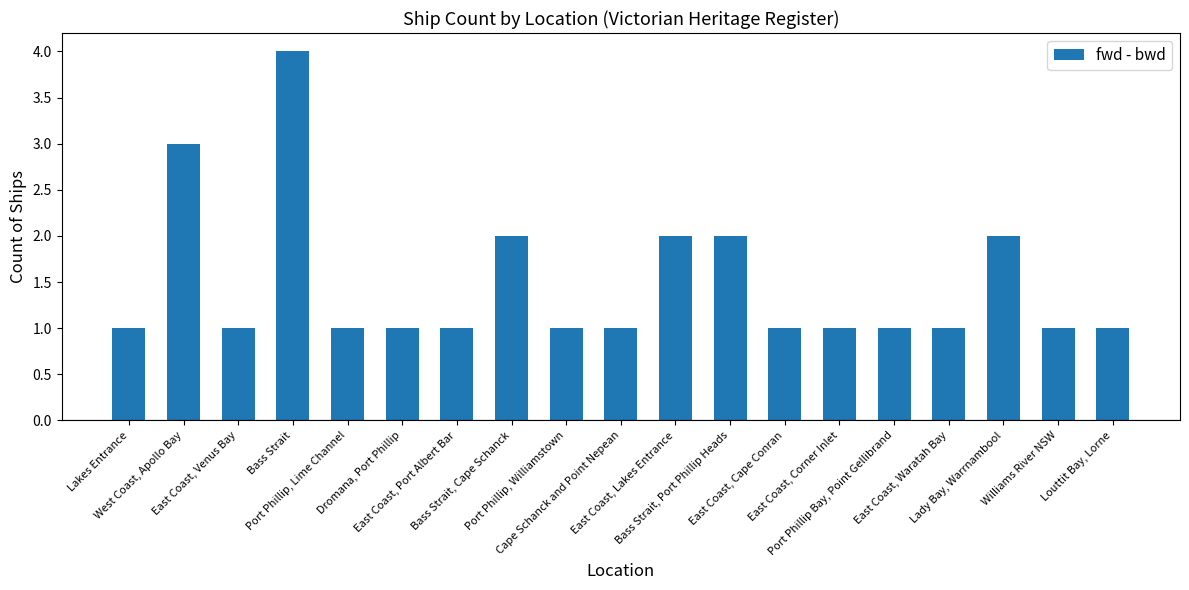

How many distinct data groups are displayed?

1